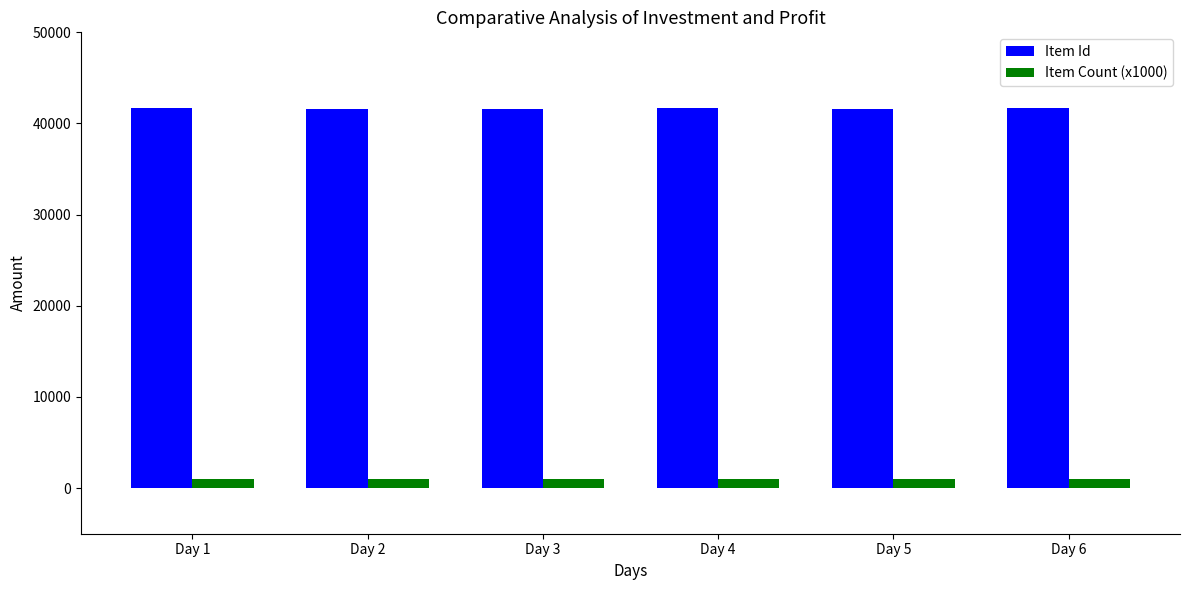

What is the maximum value shown in the chart?

41752